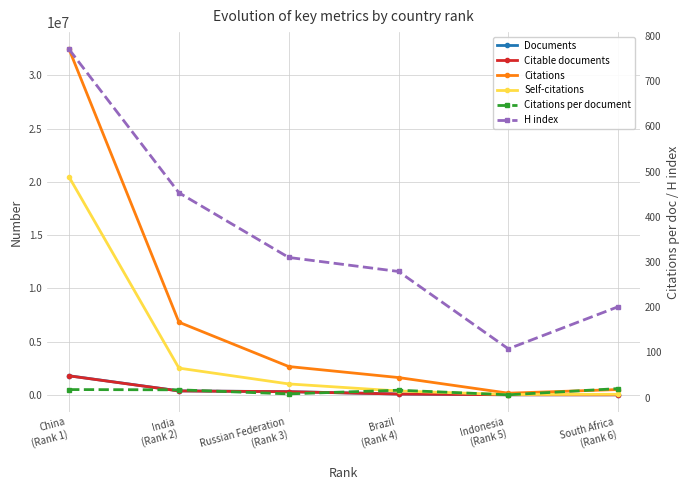

Does the chart display data point markers on the line(s)?

Yes